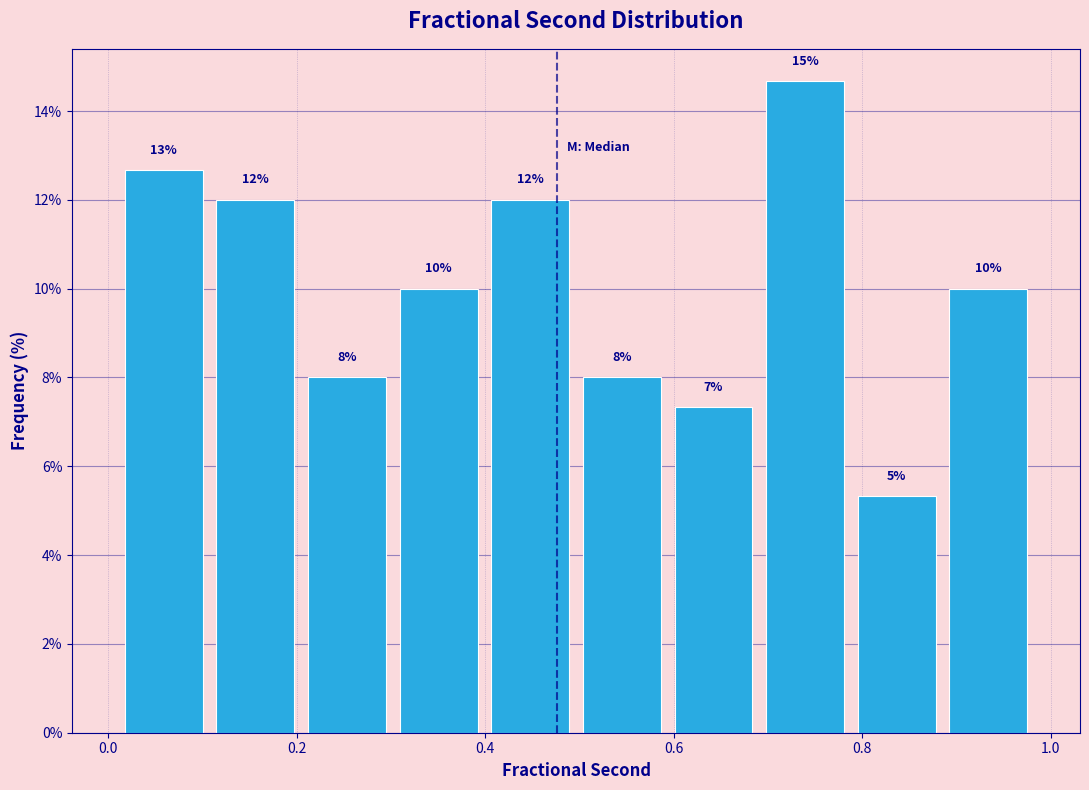

Which range on the x-axis has the tallest bar?

0.70 to 0.78